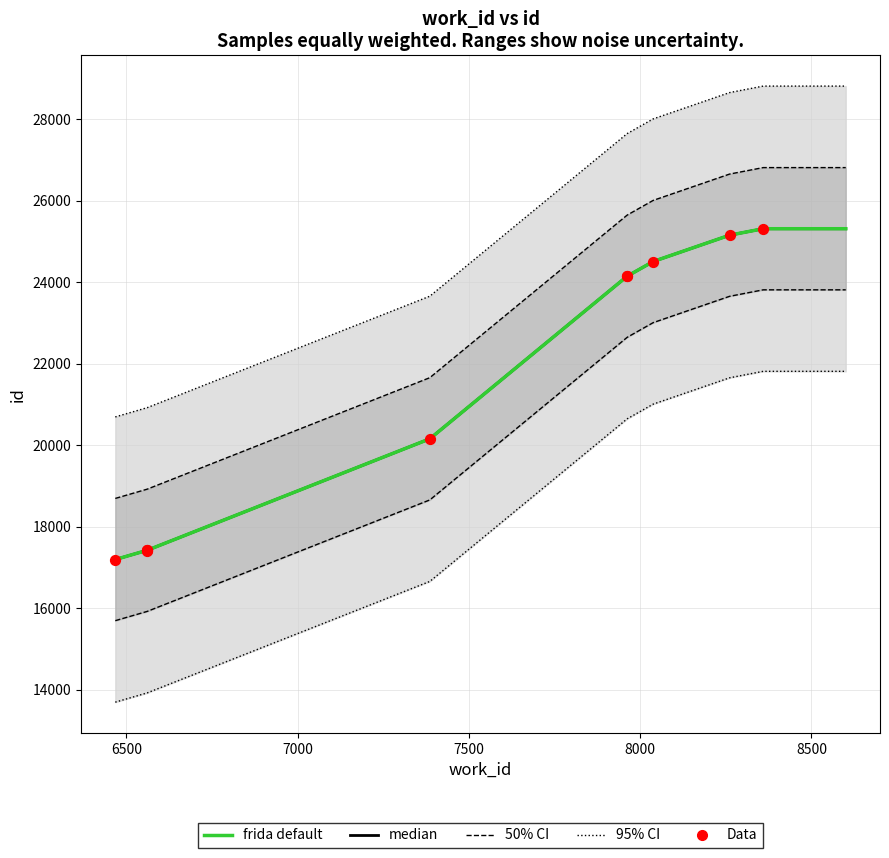

What is the change in value from 6561 to 8038?

+7093